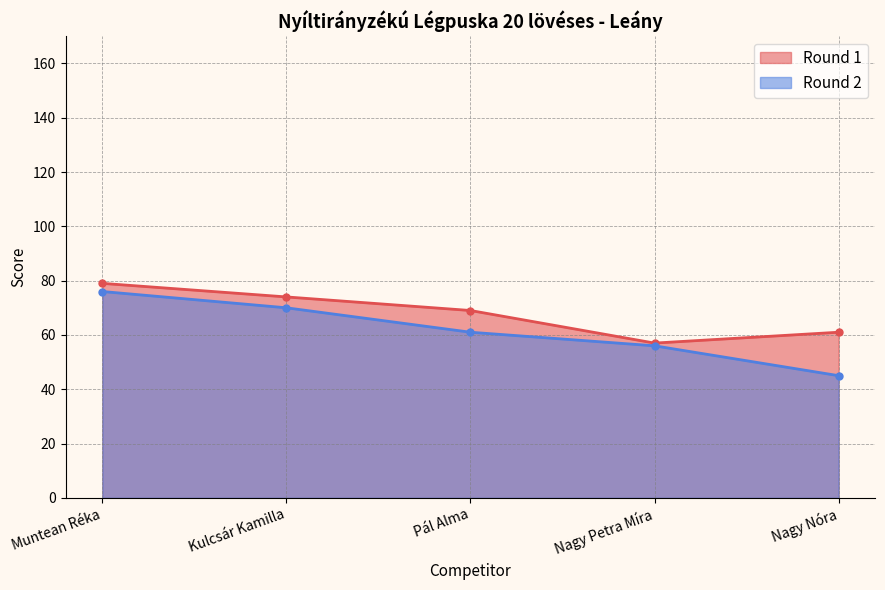

Reading left to right, what are all the values shown in this chart?

Round 1: Muntean Réka=79	Kulcsár Kamilla=74	Pál Alma=69	Nagy Petra Míra=57	Nagy Nóra=61
Round 2: Muntean Réka=76	Kulcsár Kamilla=70	Pál Alma=61	Nagy Petra Míra=56	Nagy Nóra=45